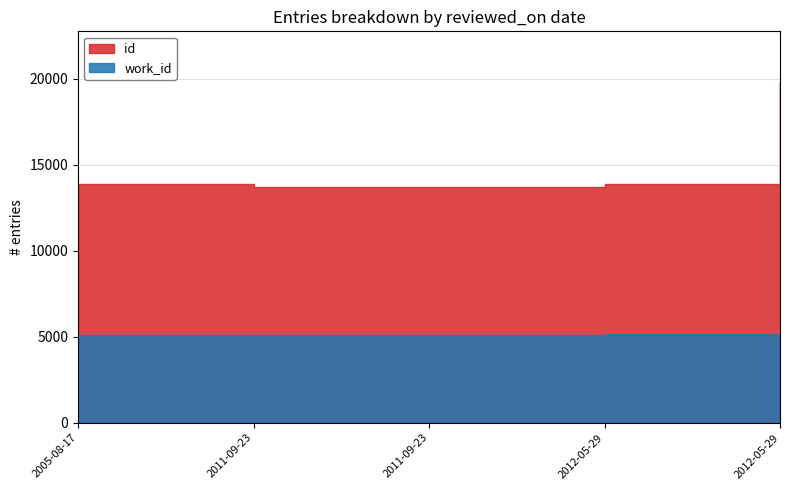

What is the smallest value displayed?

5088